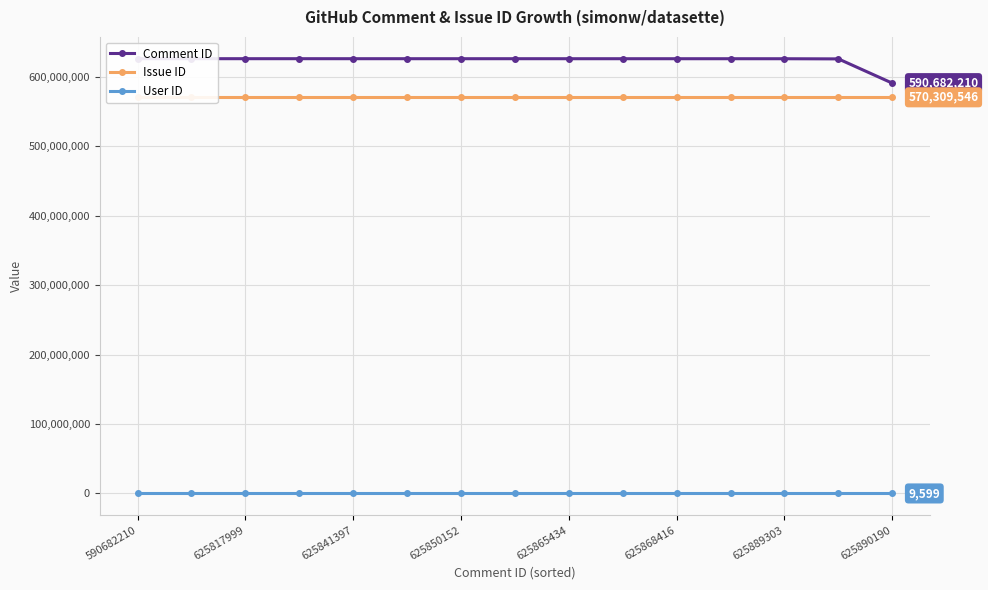

True or false: Issue ID has a value of 570309546 at 625850152.

True